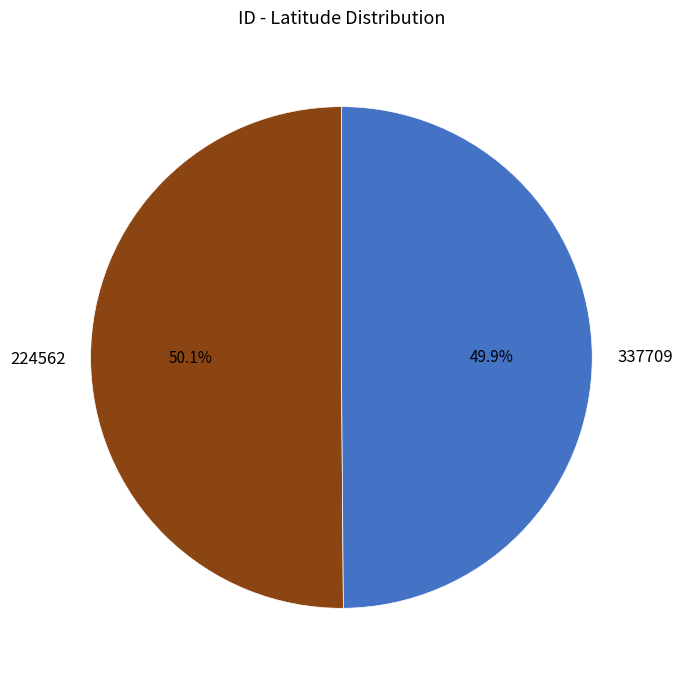

The 337709 slice represents 50% of the pie. True or false?

True